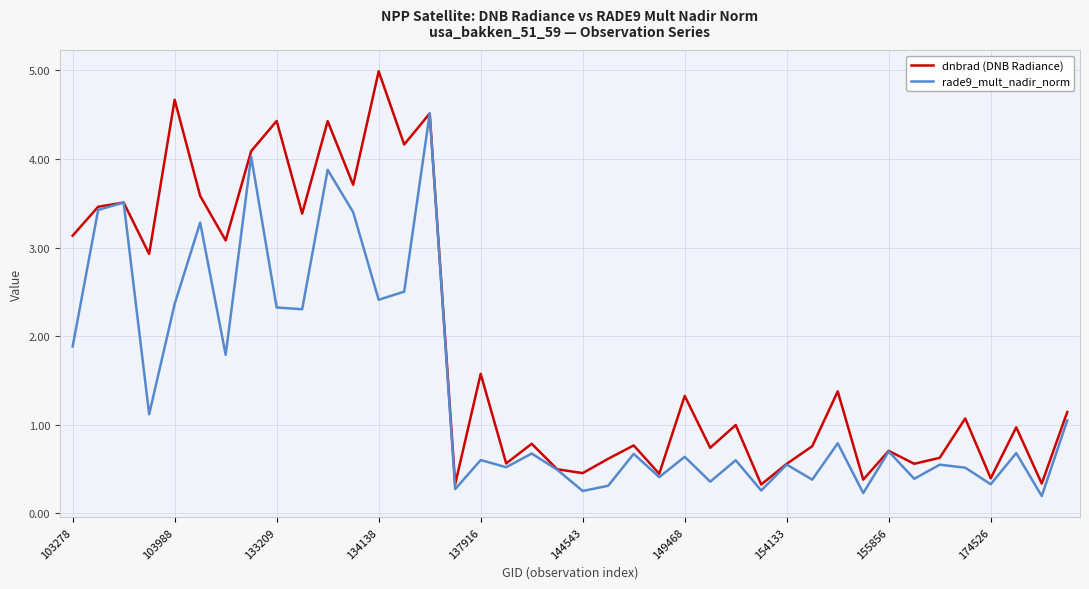

At how many categories does at least one series exceed 2?

15